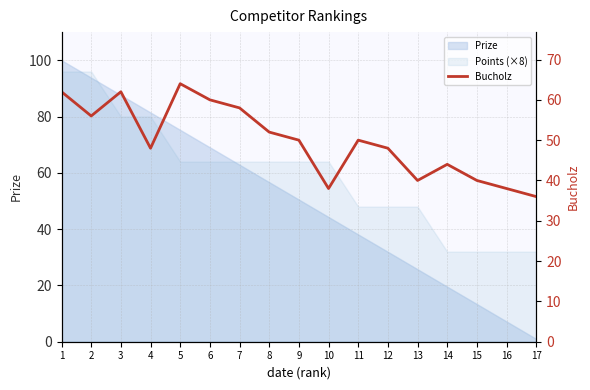

At which category does the chart reach its minimum across all series?

17